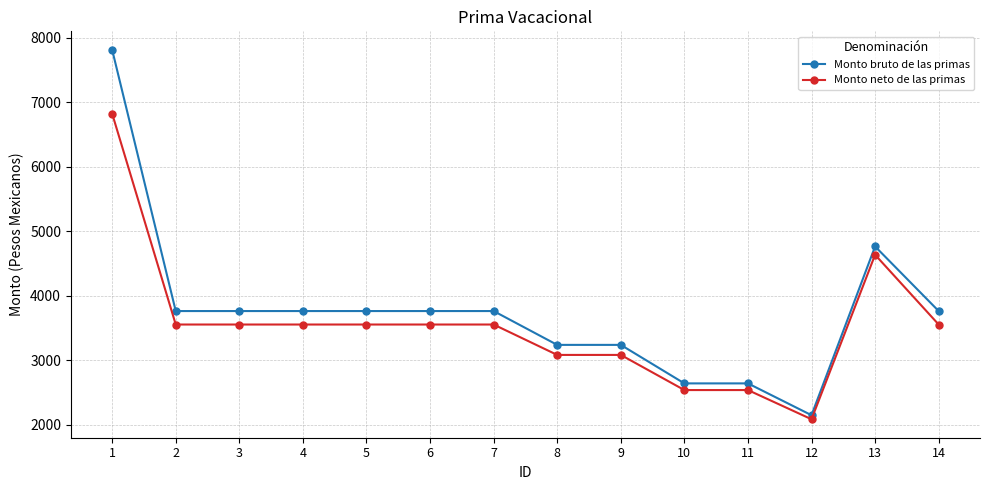

What is the total value across all series at 10?

5179.4